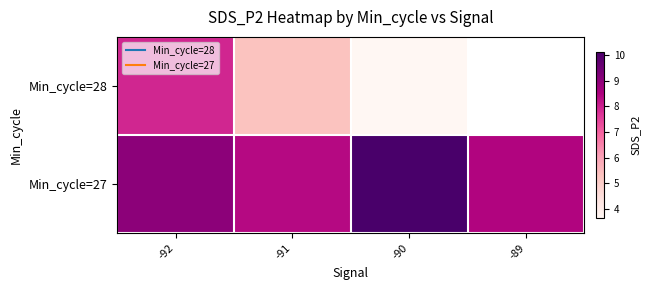

Rank the series at -92 from highest to lowest value.

Min_cycle=27, Min_cycle=28